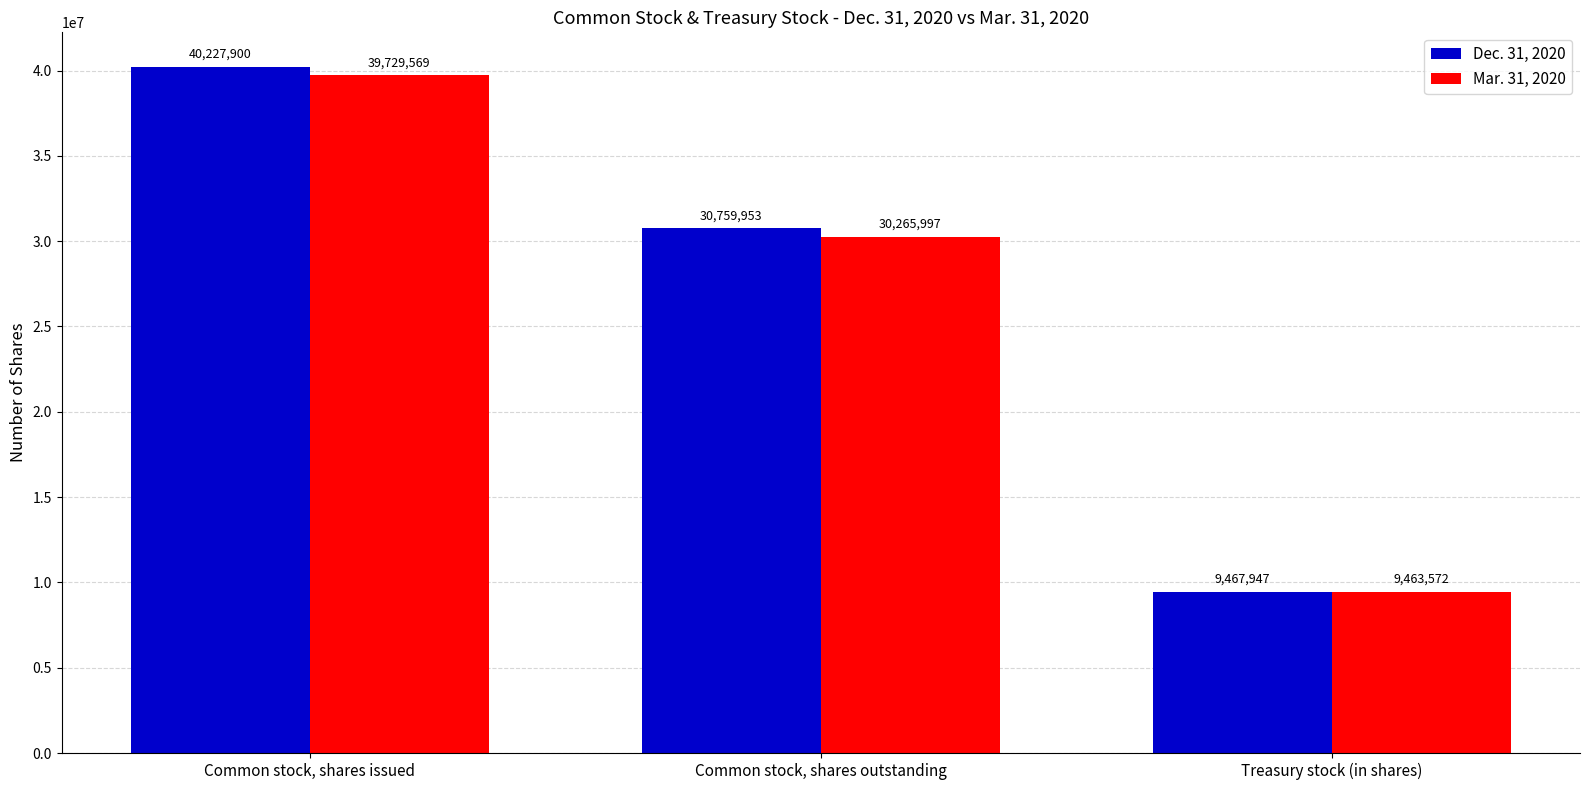

What are all the series names shown in the legend?

Dec. 31, 2020, Mar. 31, 2020